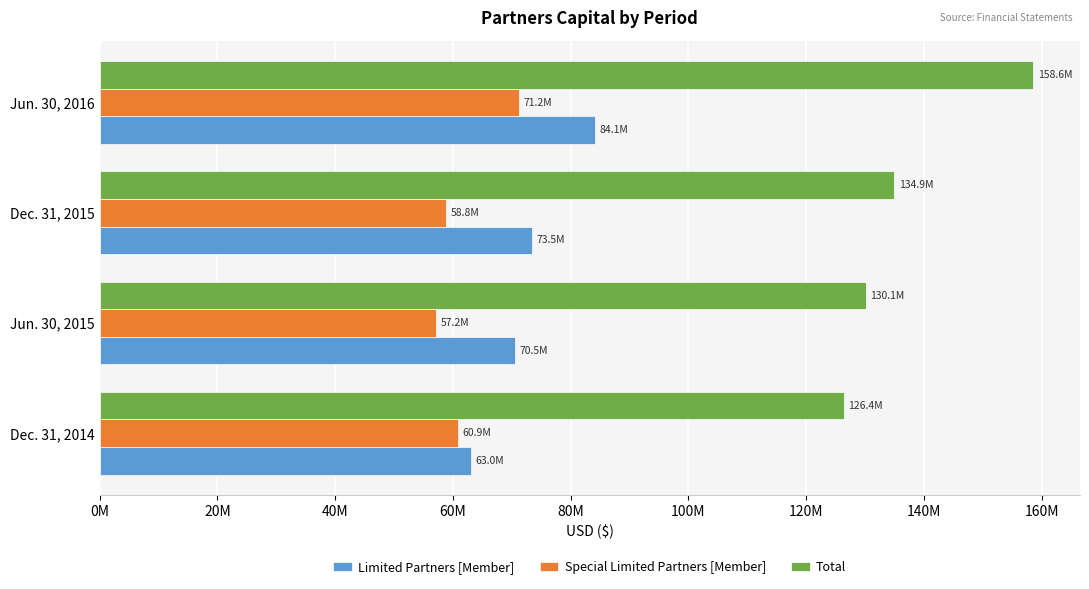

What is the difference between the maximum and second lowest values in the Total series?

28445273